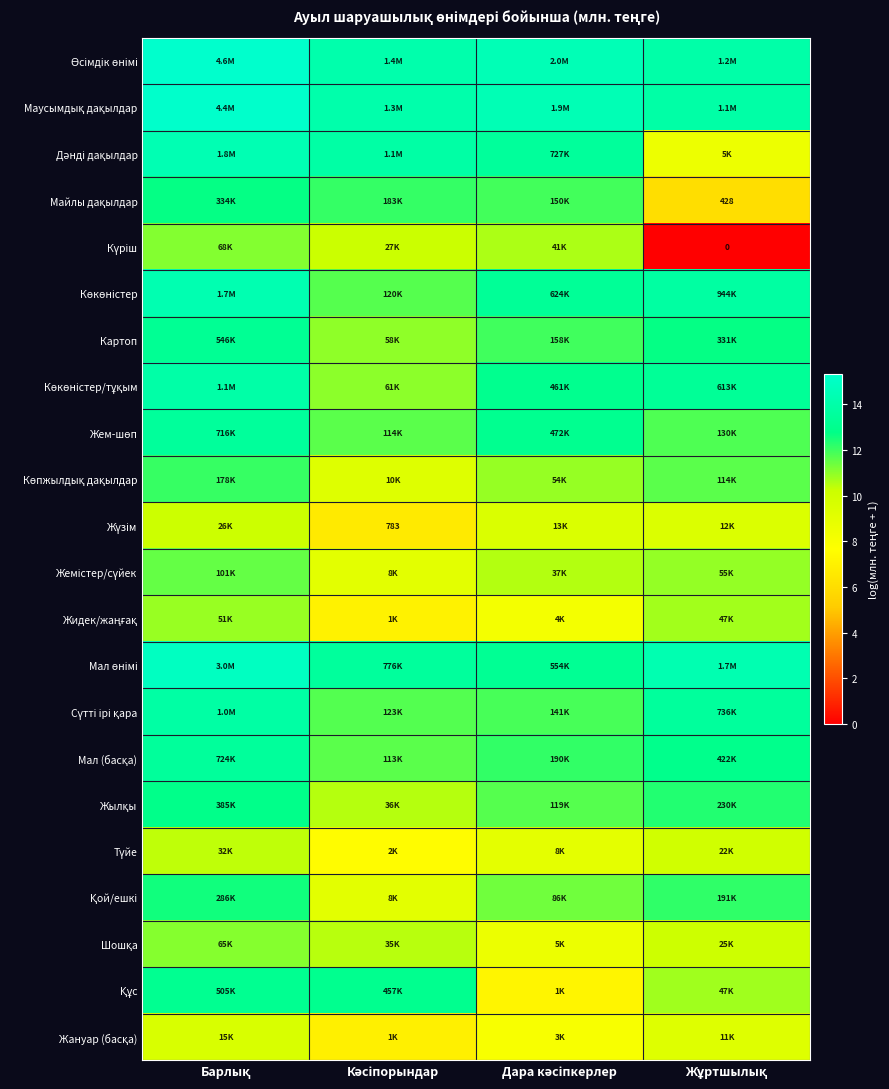

Which has a higher value, Барлық or Дара кәсіпкерлер?

Барлық